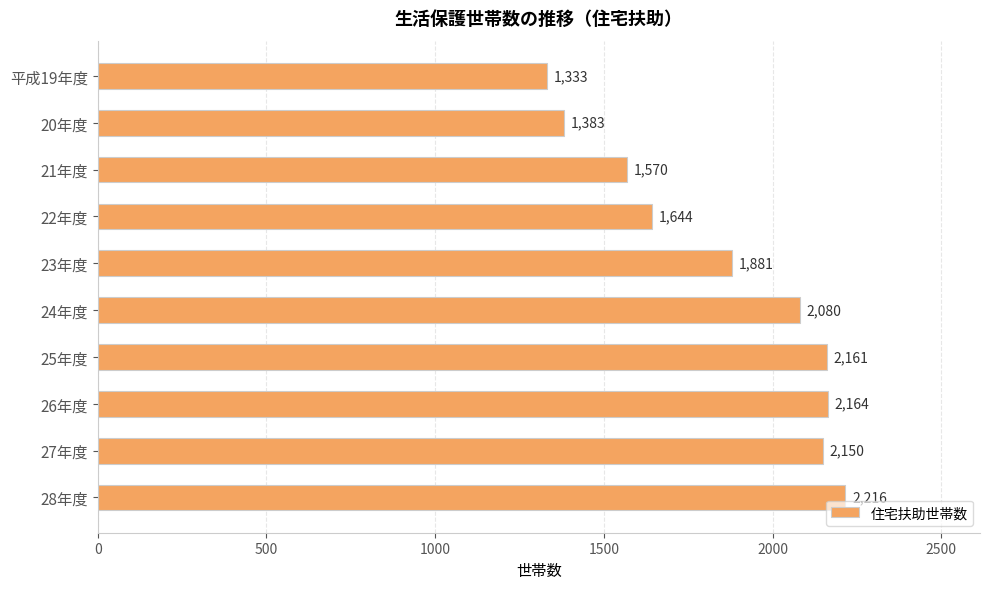

Reading bottom to top, transcribe all the data shown in this chart.

2216	2150	2164	2161	2080	1881	1644	1570	1383	1333